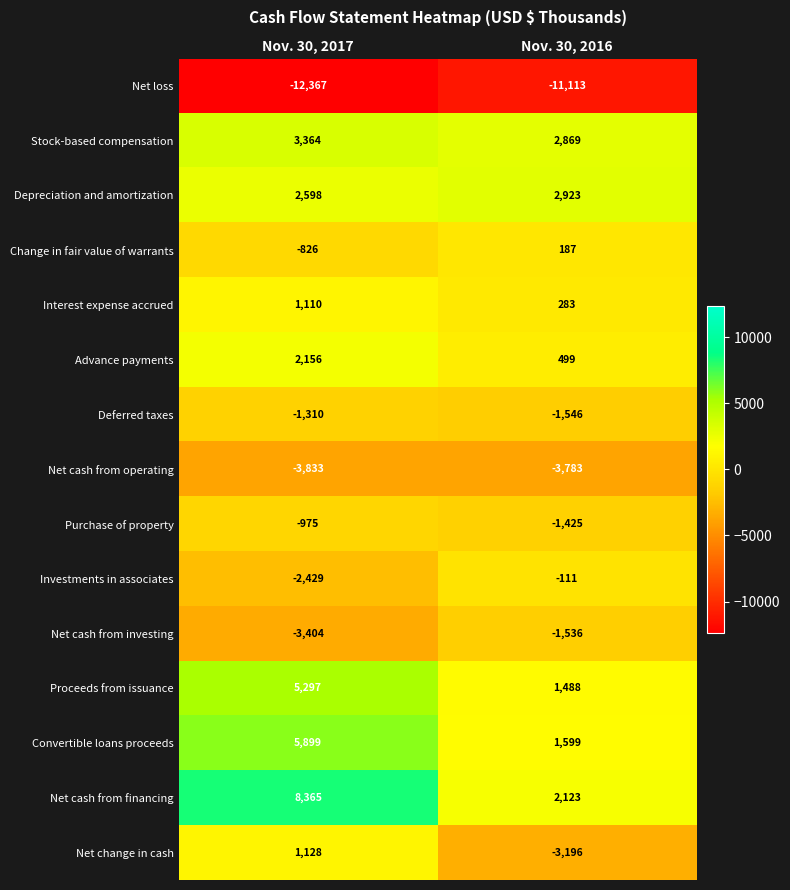

Which series has the widest spread of values?

Net cash from financing